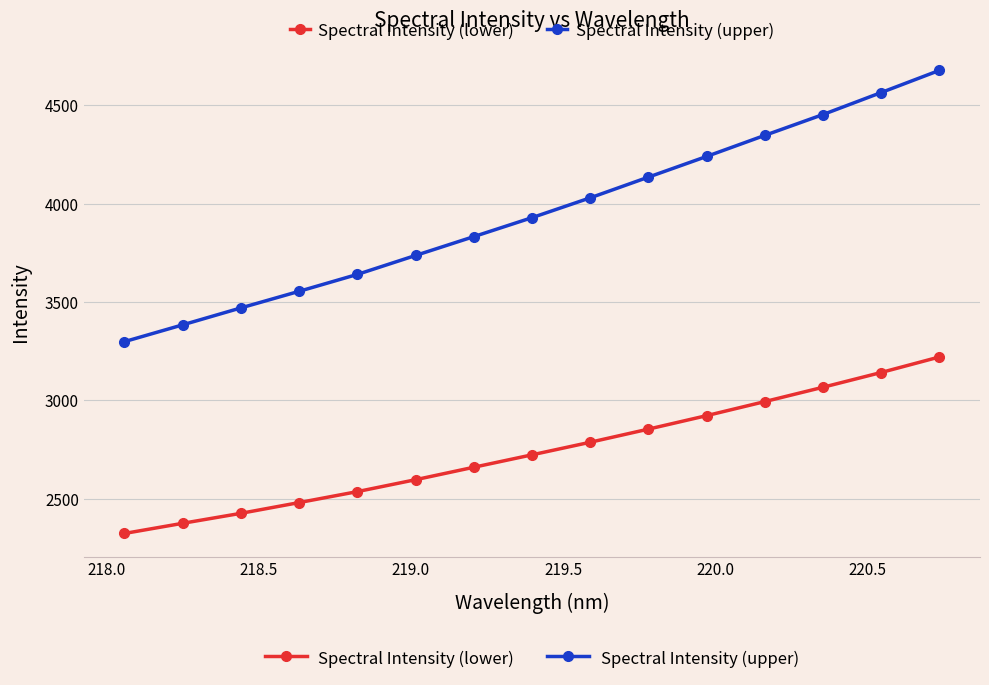

What is the value of the Spectral Intensity (upper) point at the 3rd from the left?

3469.8